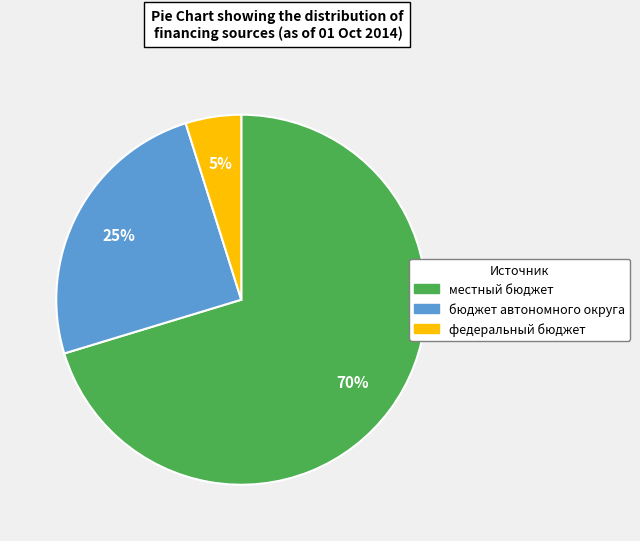

How many slices are in this pie chart?

3